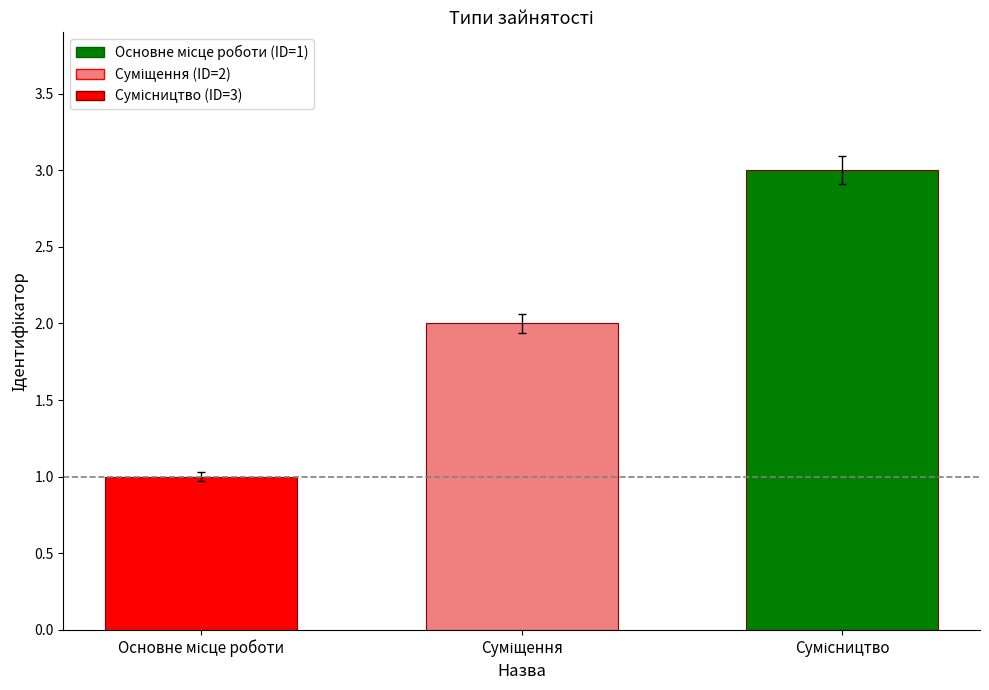

What is the sum of all values?

6